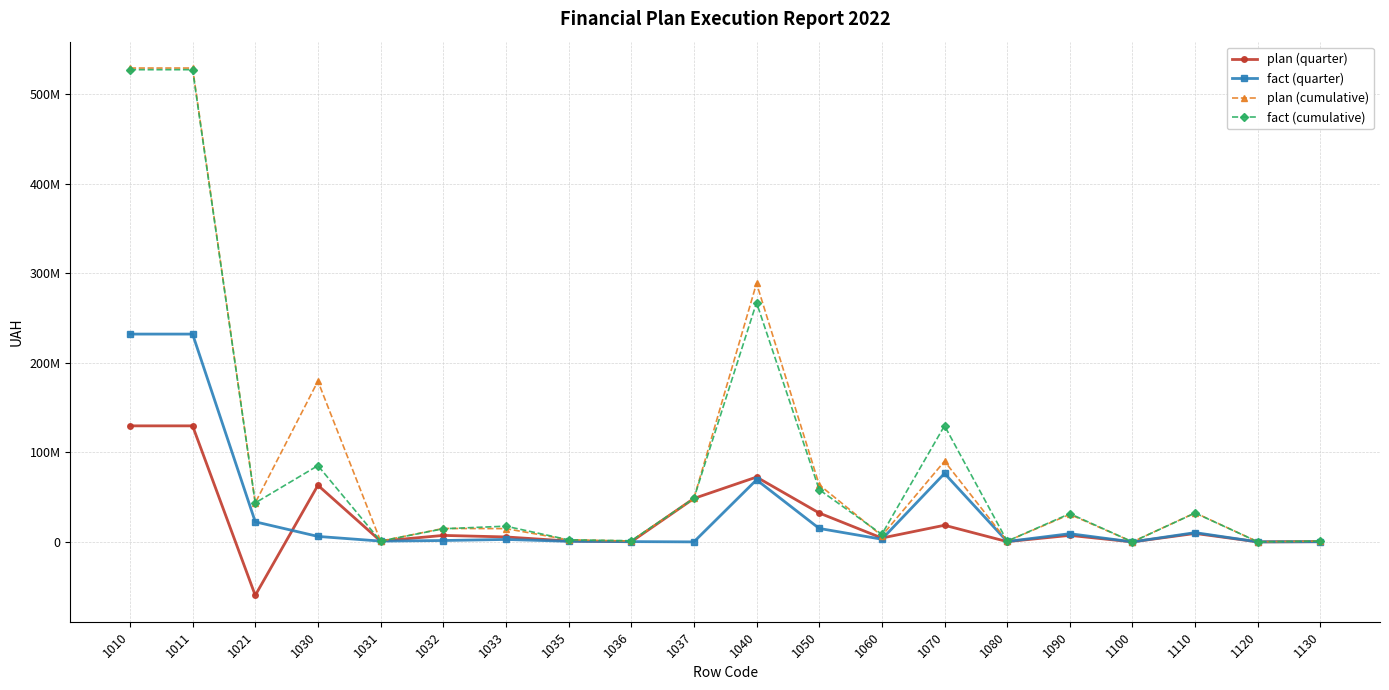

Where do plan (quarter) and fact (cumulative) first cross each other?

1030 and 1031